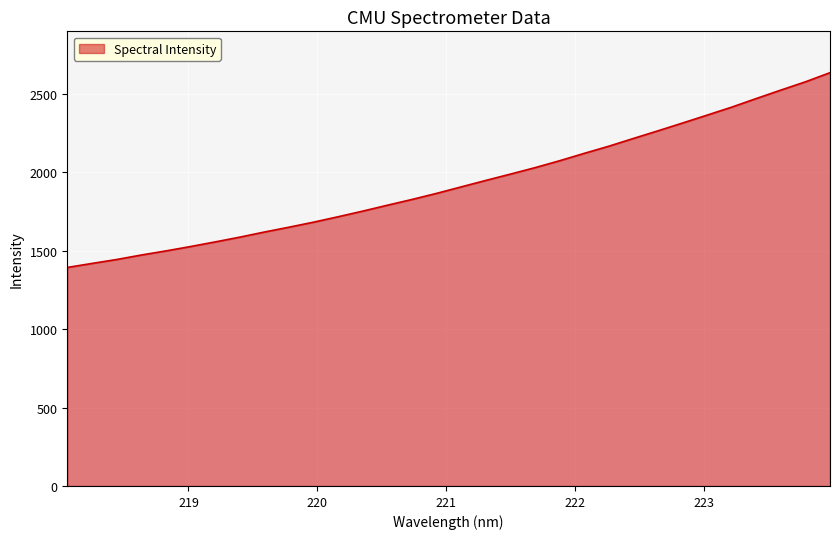

What is the minimum value shown in the chart?

1393.1